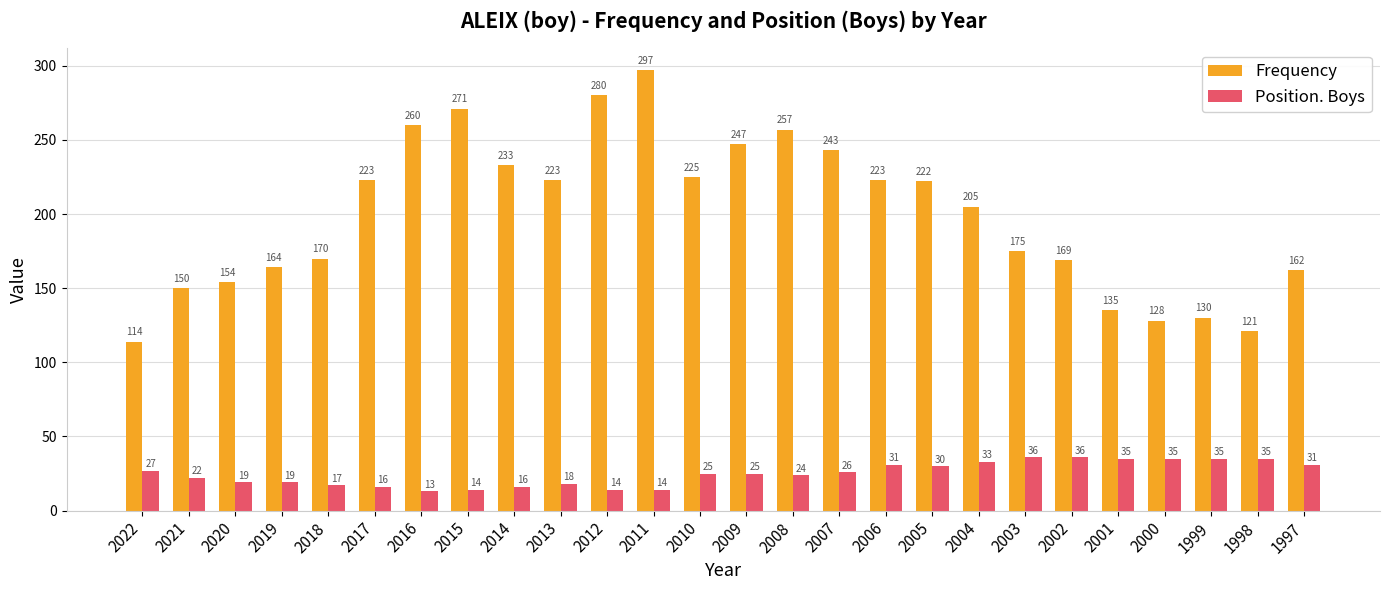

What is the difference between the maximum and minimum values in the Frequency series?

183